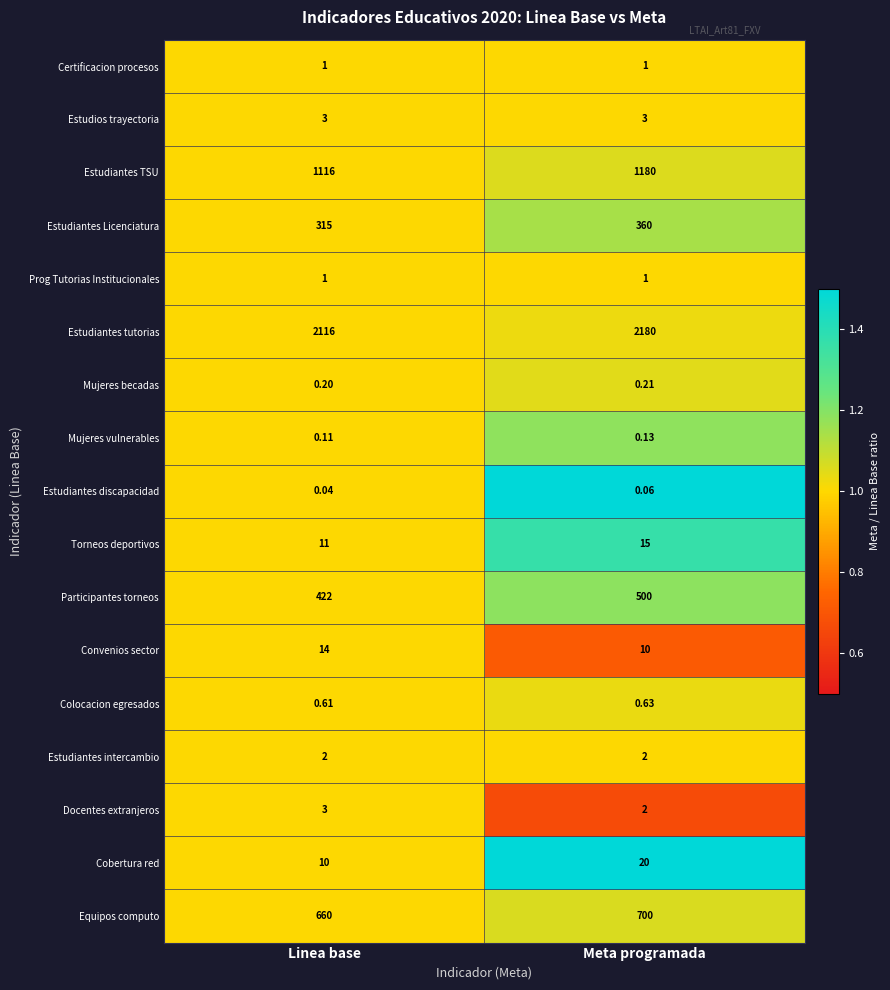

Which series has the largest total across all categories?

Estudiantes tutorias